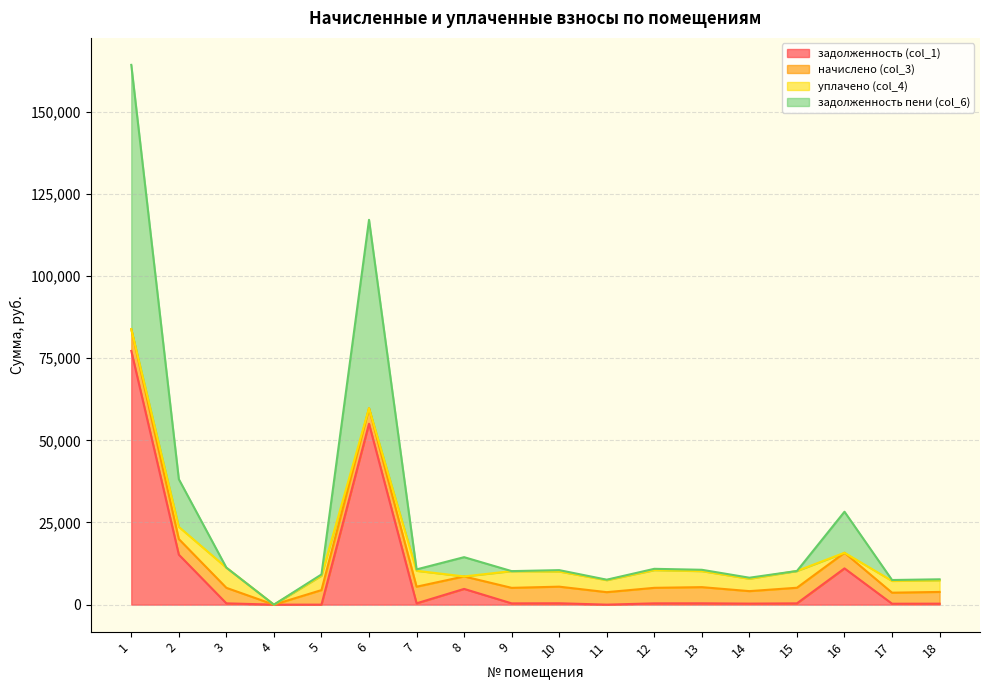

Is it true that задолженность пени (col_6) equals 8200.6 at 7?

False